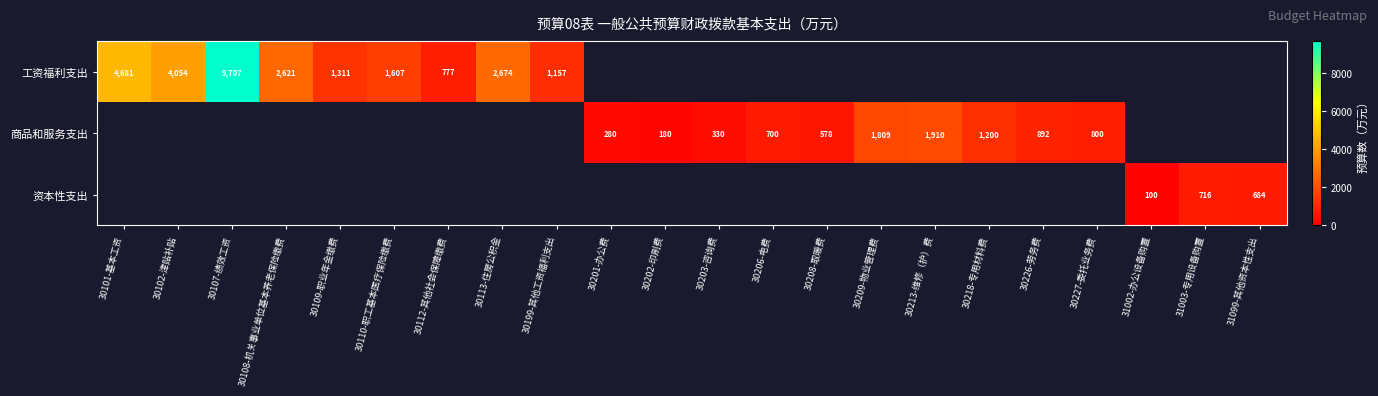

Rank the series by their maximum value, from highest to lowest.

工资福利支出, 商品和服务支出, 资本性支出